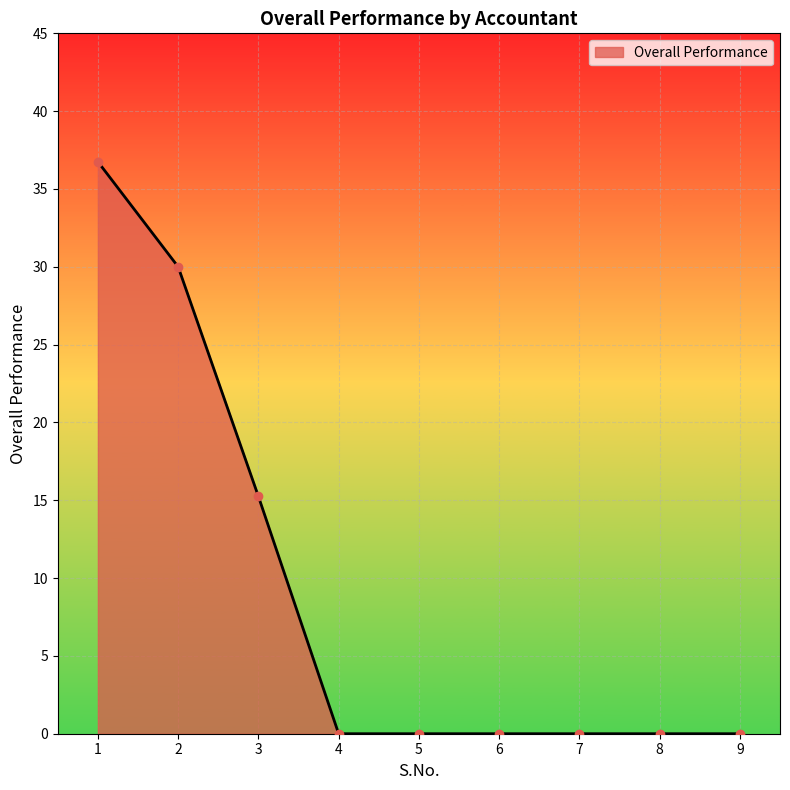

Is it true that the value at 7 is 0.0?

True